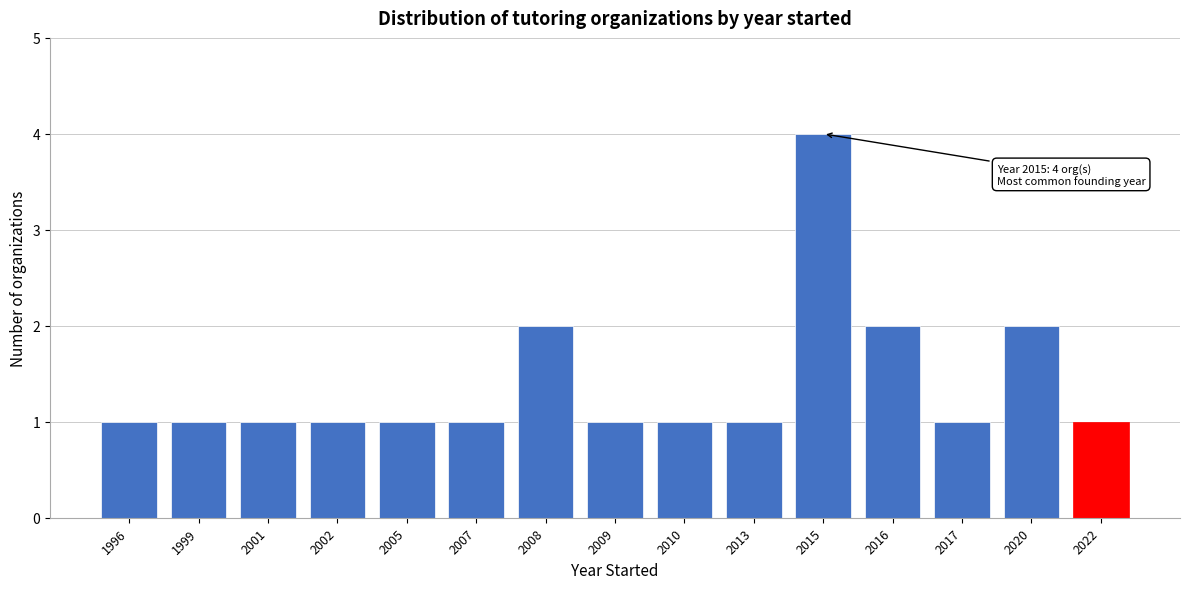

Reading right to left, list all the values displayed in this chart.

1	2	1	2	4	1	1	1	2	1	1	1	1	1	1